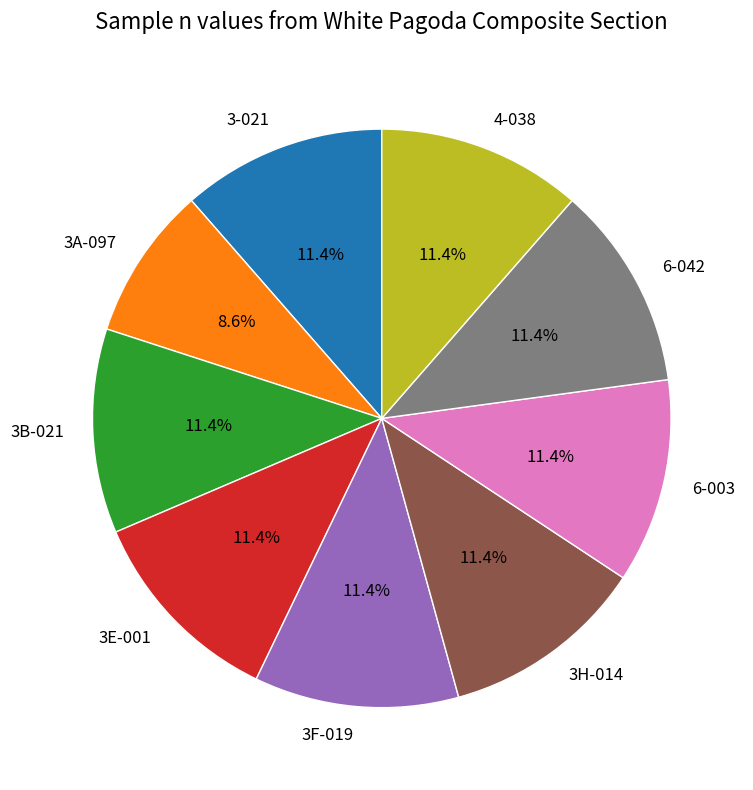

Is it true that 3F-019 is 11% of the pie?

True